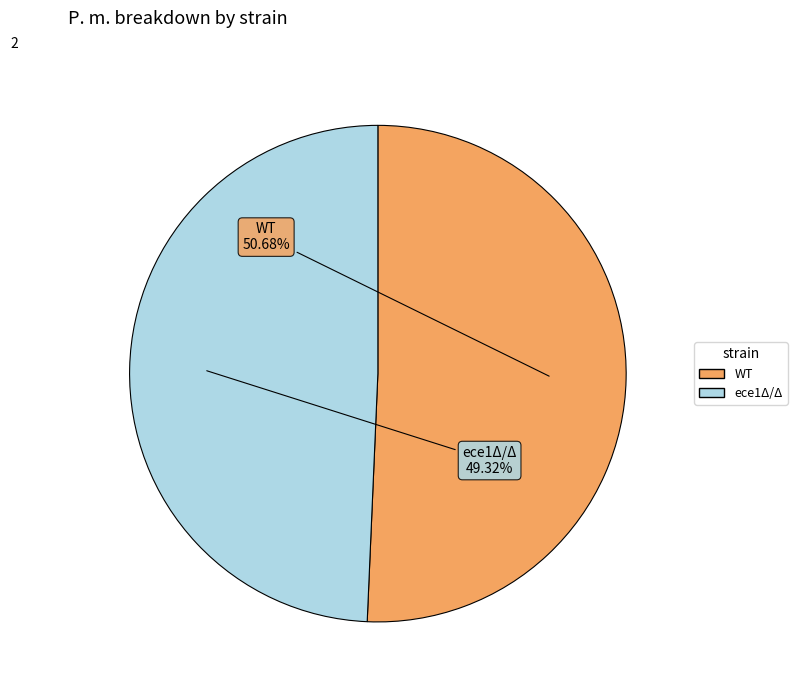

Is it true that ece1Δ/Δ is 49% of the pie?

True